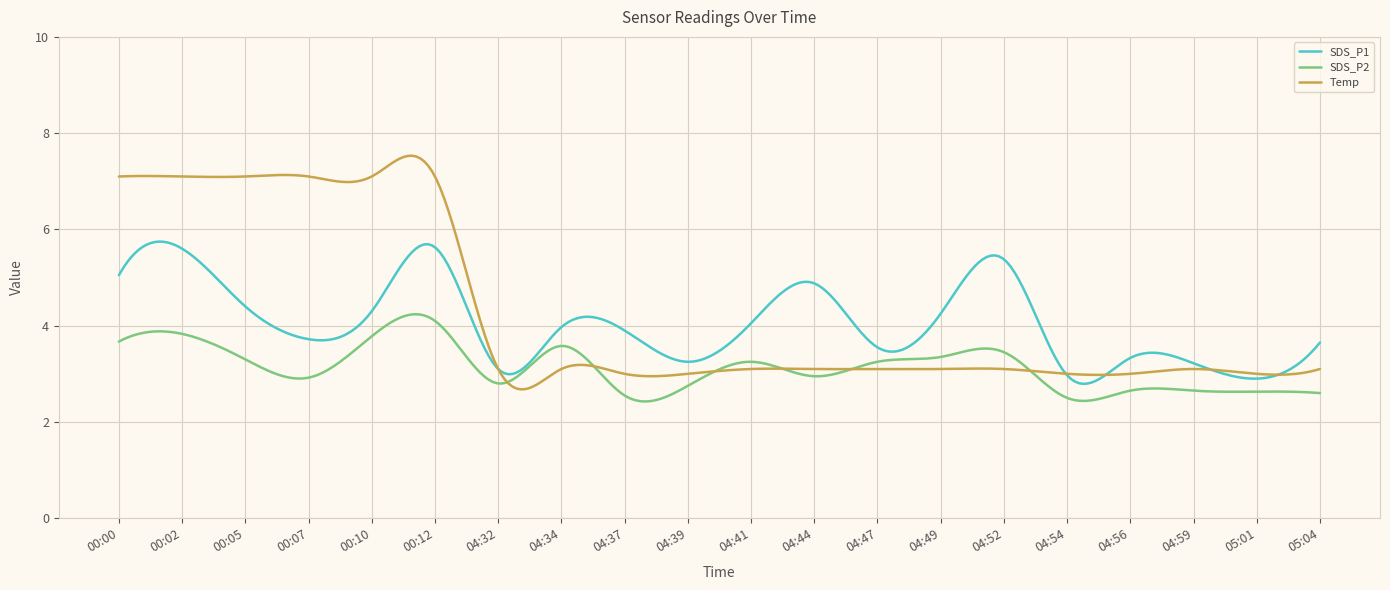

What is the maximum value shown in the chart?

7.5